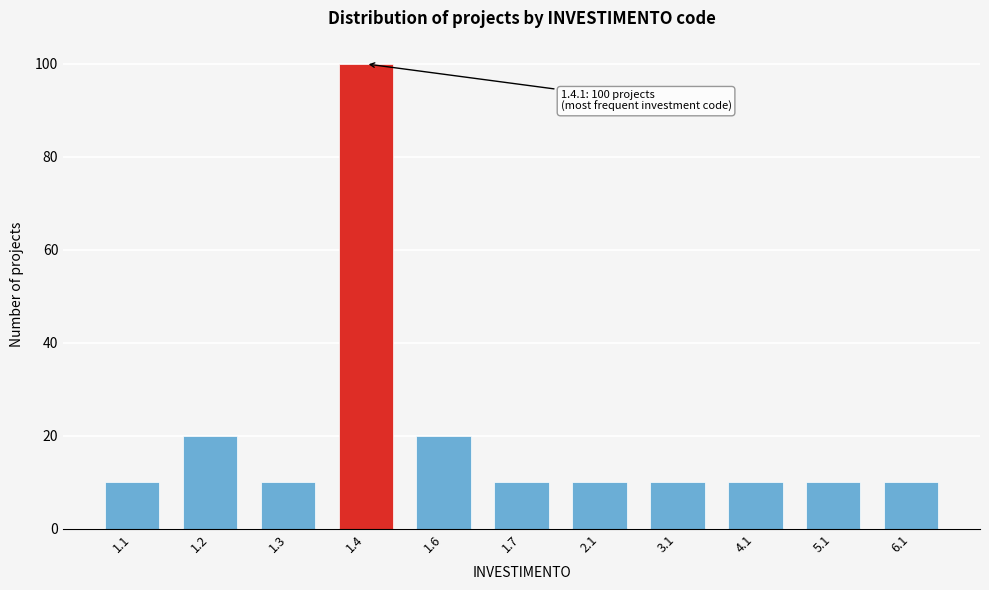

Reading right to left, transcribe all the data shown in this chart.

6.1=10	5.1=10	4.1=10	3.1=10	2.1=10	1.7=10	1.6=20	1.4=100	1.3=10	1.2=20	1.1=10